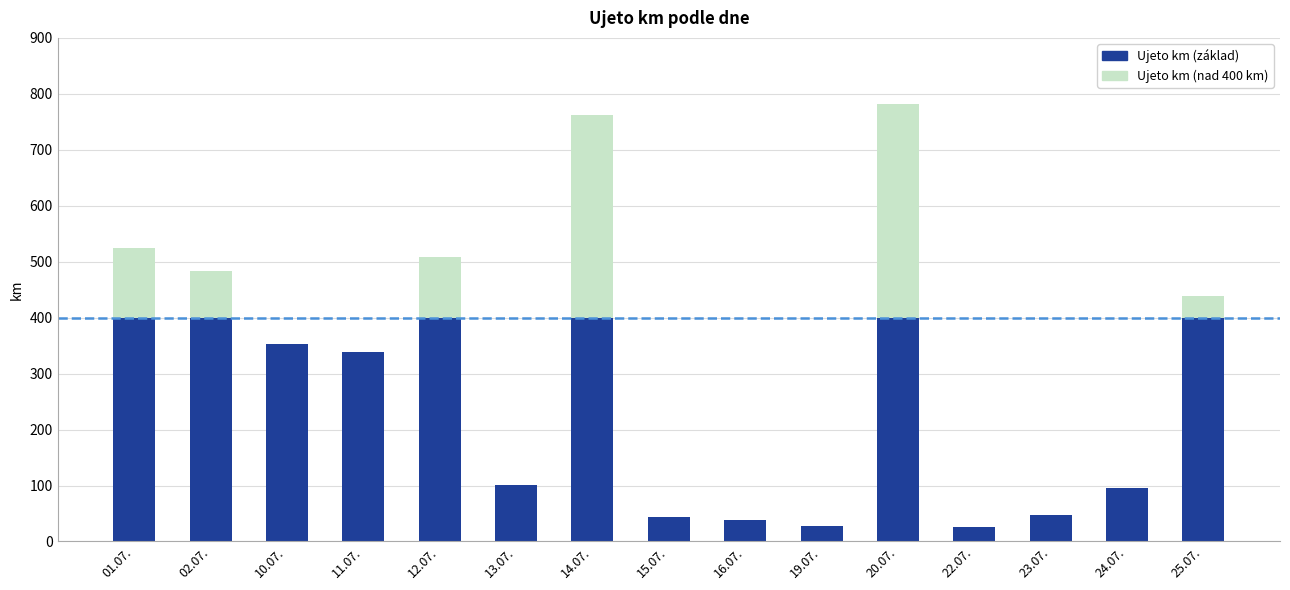

True or false: Ujeto km (základ) has a value of 25 at 22.07..

True